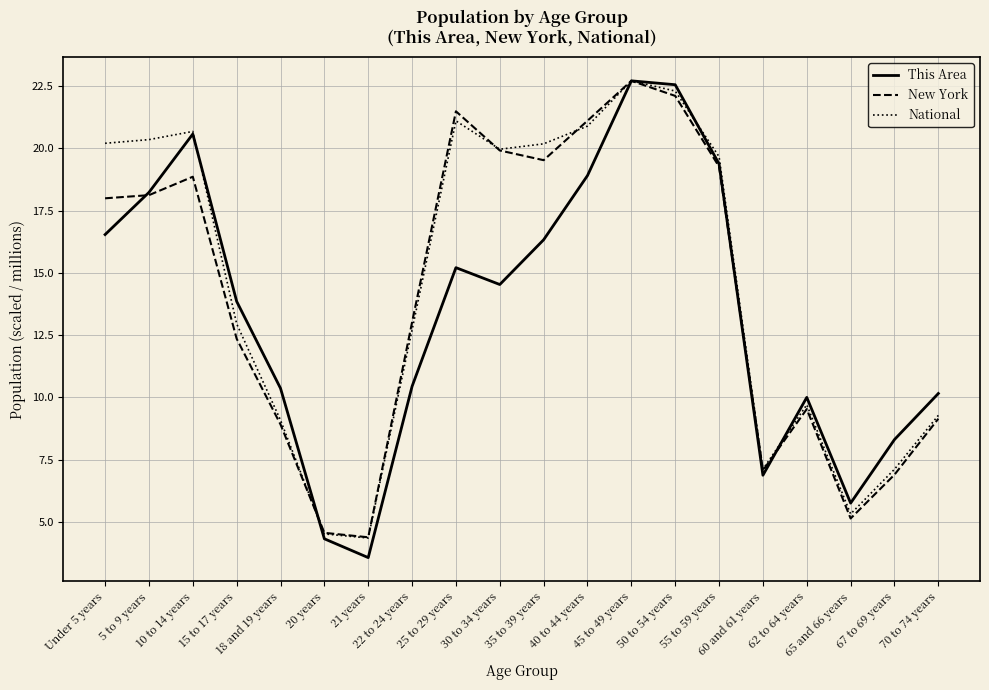

How many lines are shown in the chart?

3